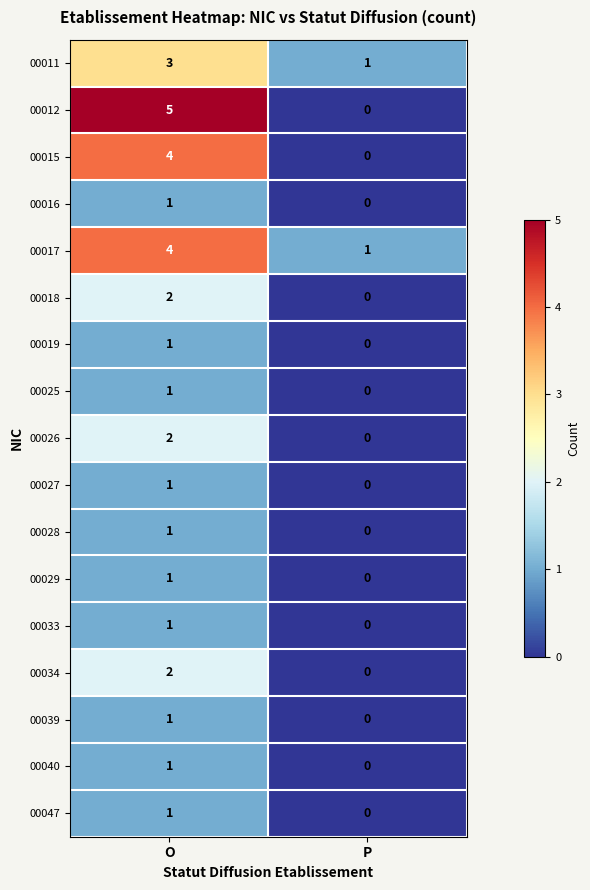

Which series changed the most between O and P?

00012